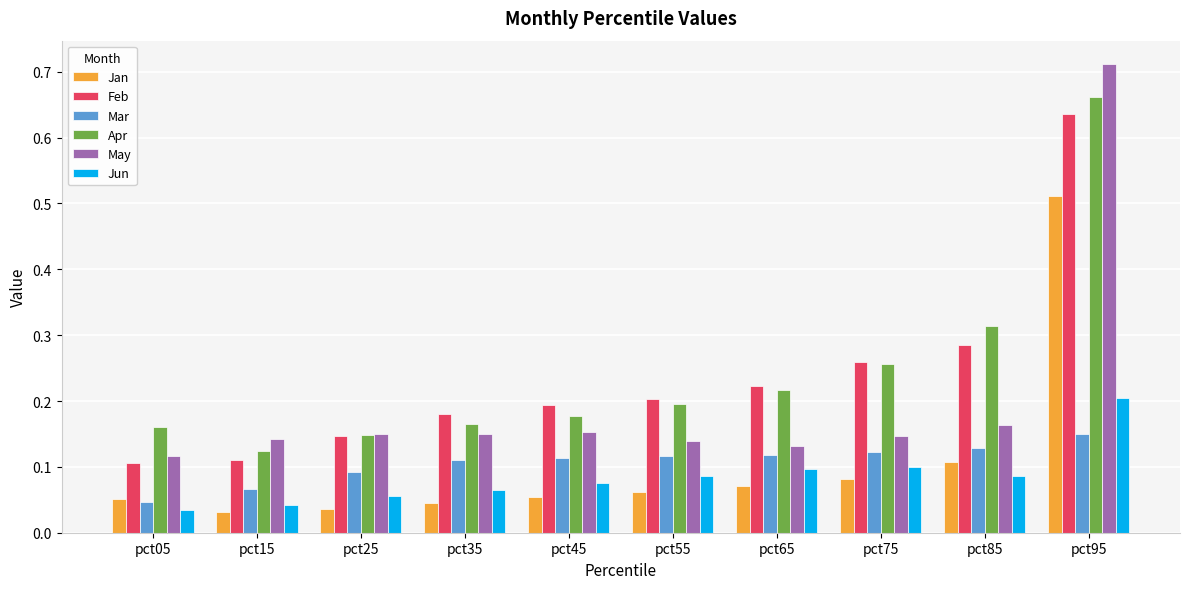

The value of Jan at pct85 is 0.2. True or false?

False